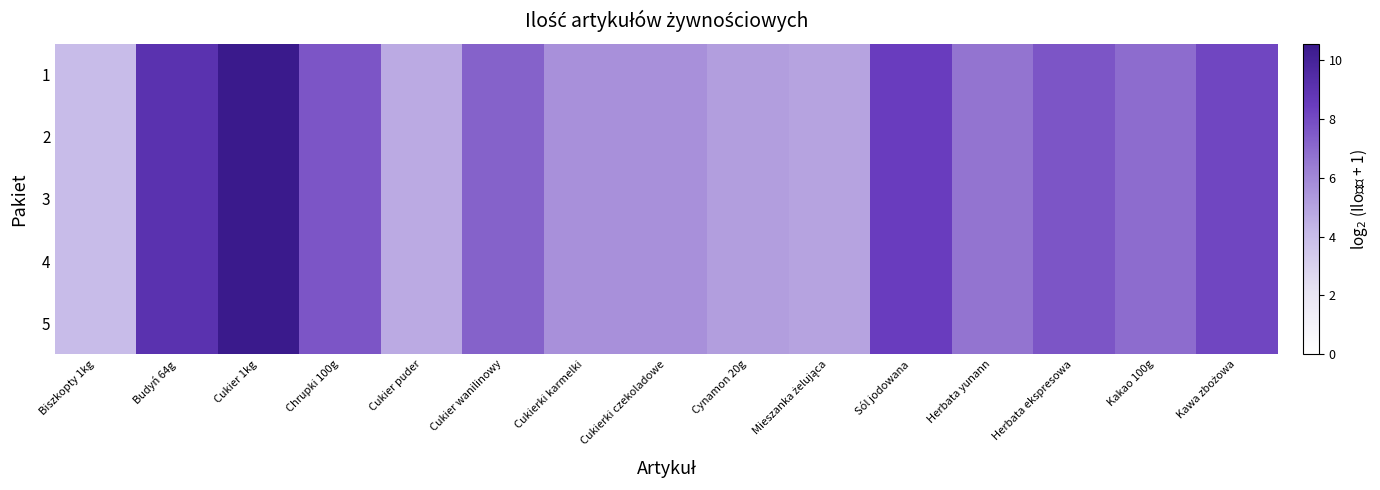

Count the number of data series in this chart.

5